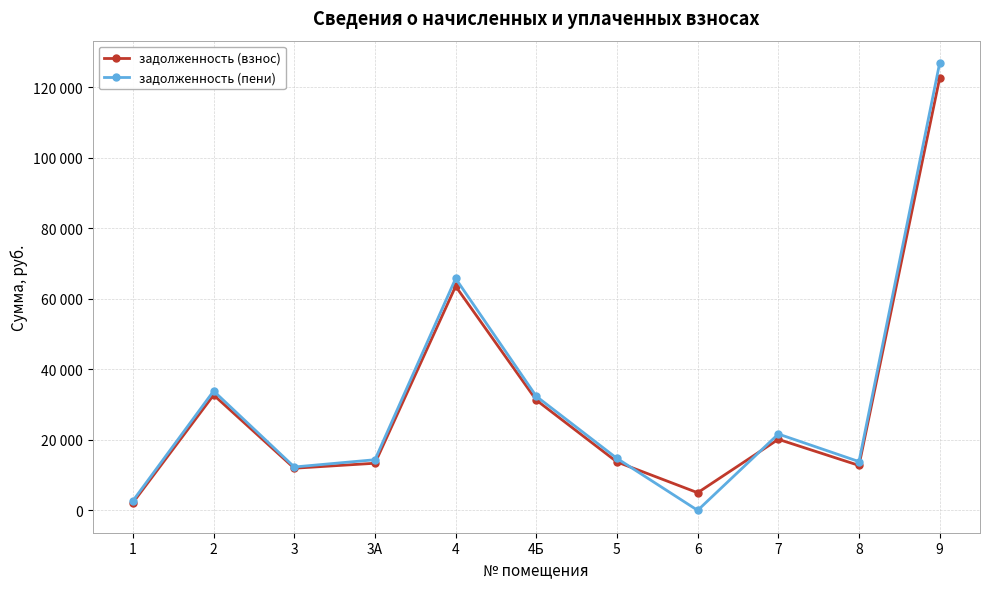

What is the greatest value displayed?

126816.0